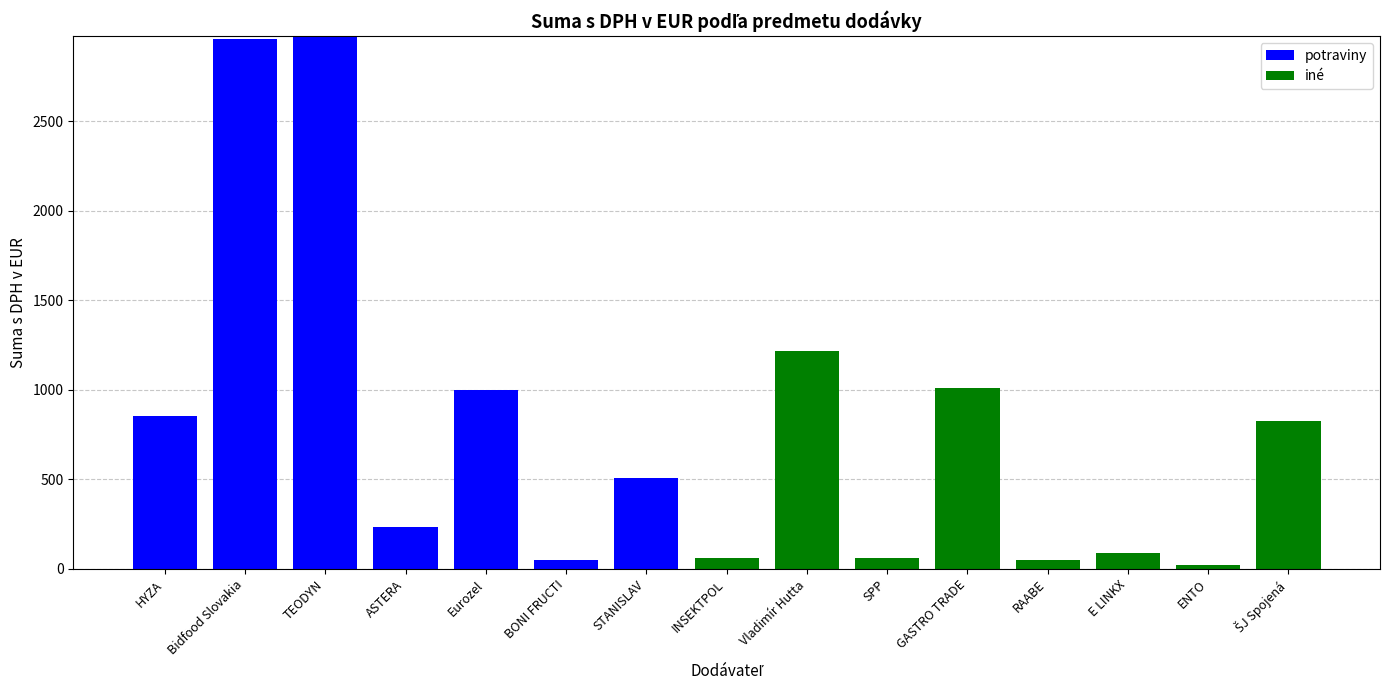

What is the total value across all series at BONI FRUCTI?

52.5